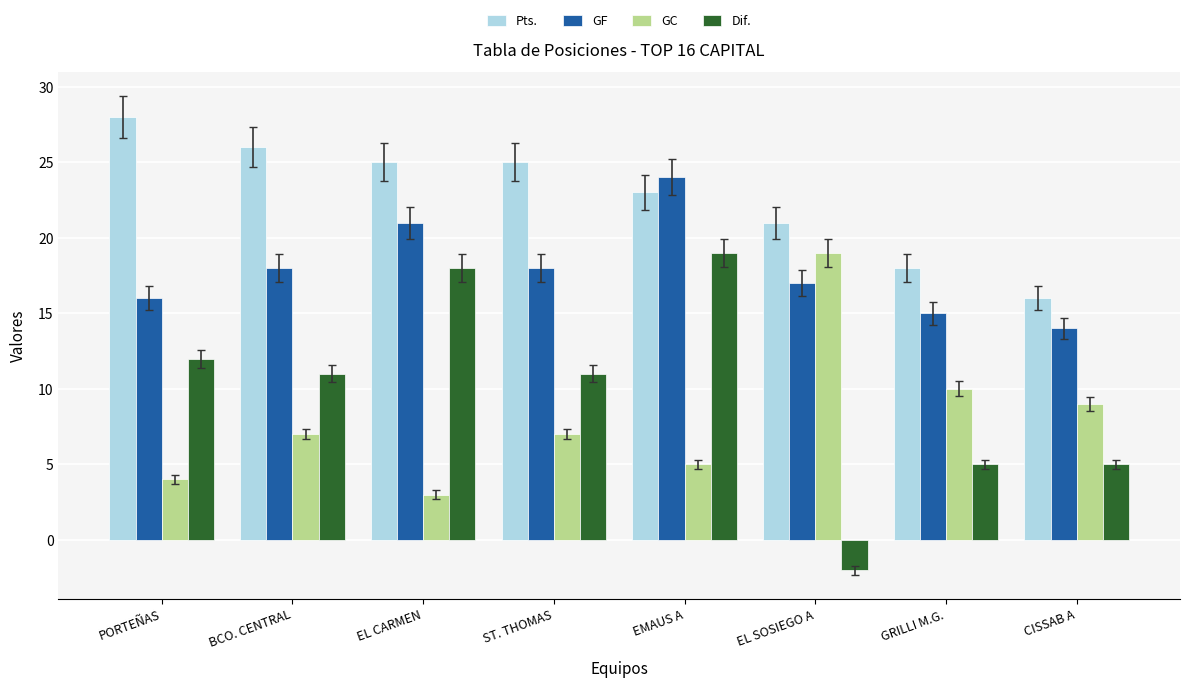

What position from the left is BCO. CENTRAL?

2